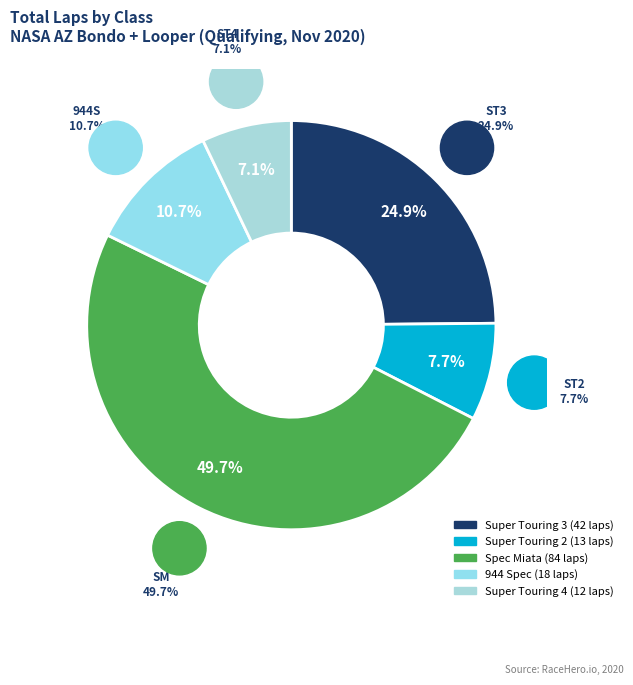

How many segments does this pie chart have?

5